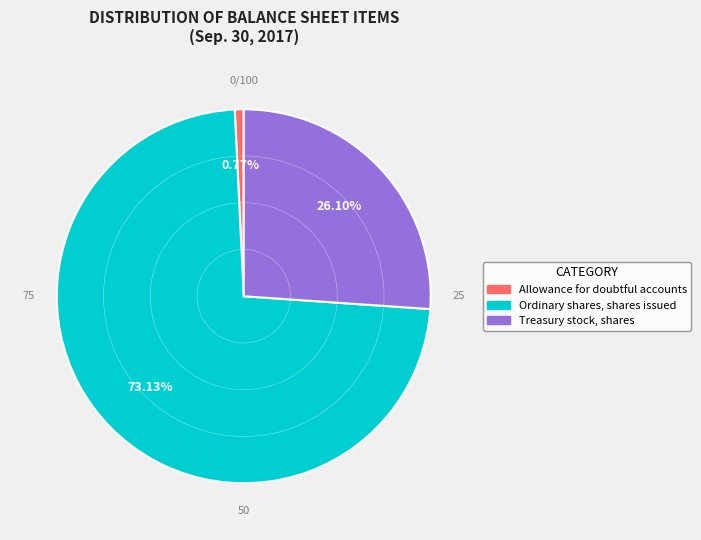

What is the largest slice in the pie chart?

Ordinary shares, shares issued